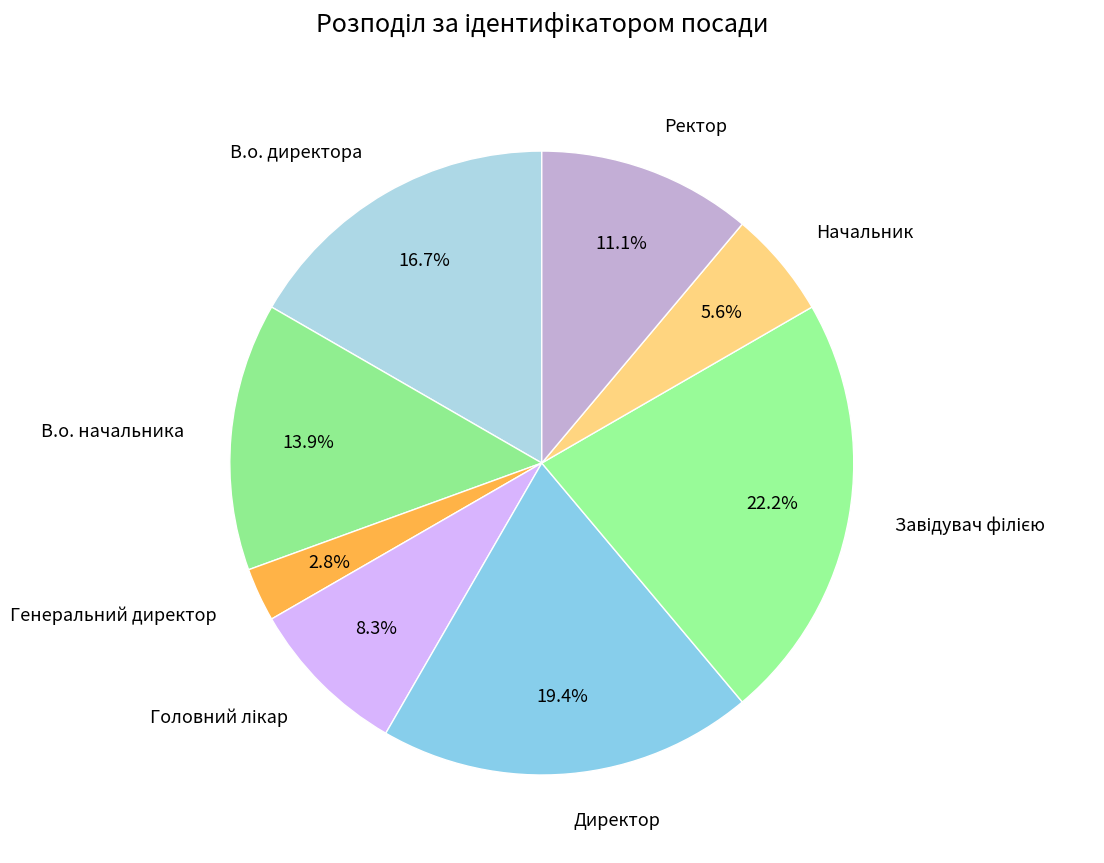

To the nearest percent, what portion does Начальник represent?

6%